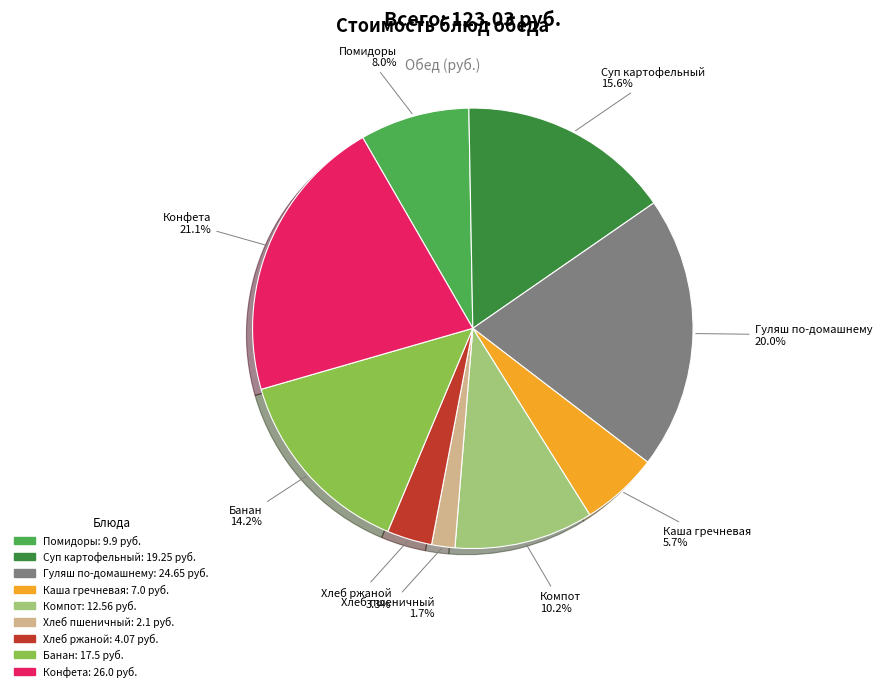

To the nearest percent, what is the difference between the largest and smallest slice percentages?

19%